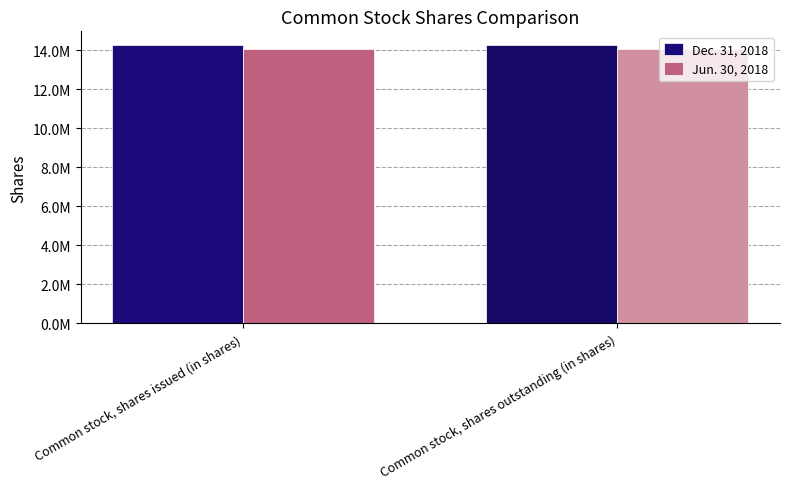

What is the label of the 1st bar from the left?

Common stock, shares issued (in shares)